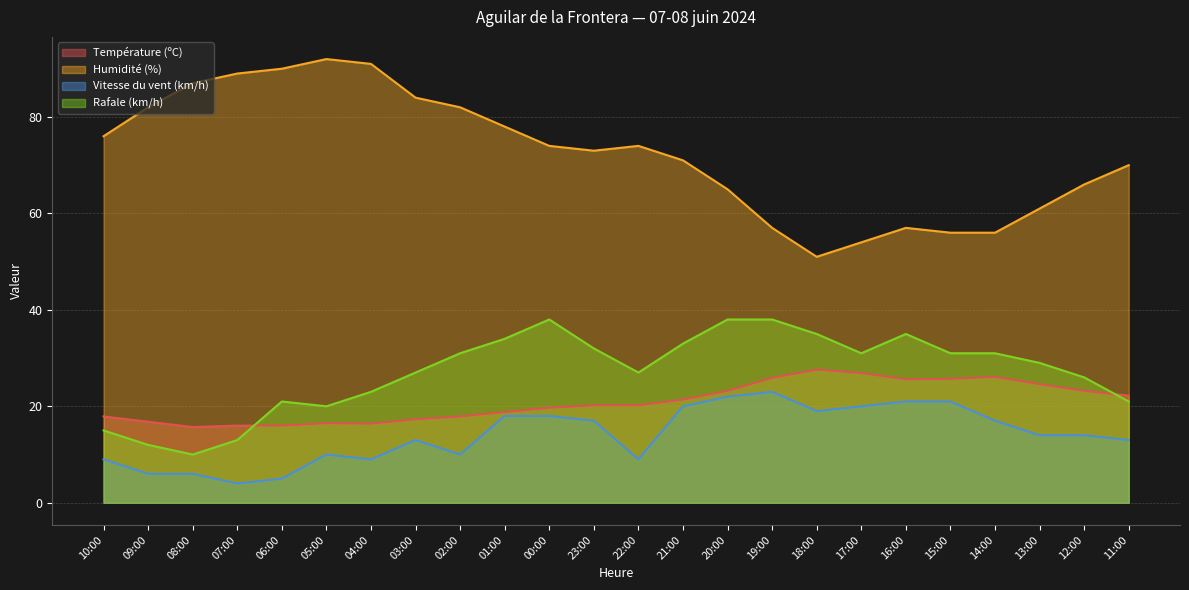

What are all the series names shown in the legend?

Température (ºC), Humidité (%), Vitesse du vent (km/h), Rafale (km/h)